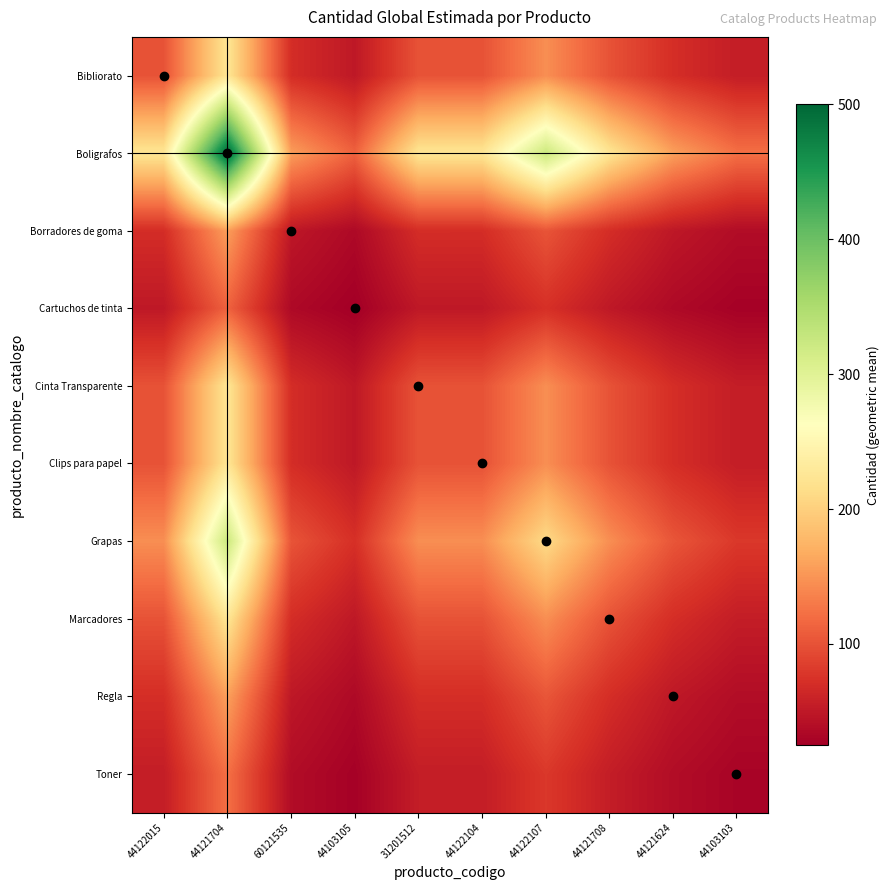

At how many categories does at least one series exceed 159?

6